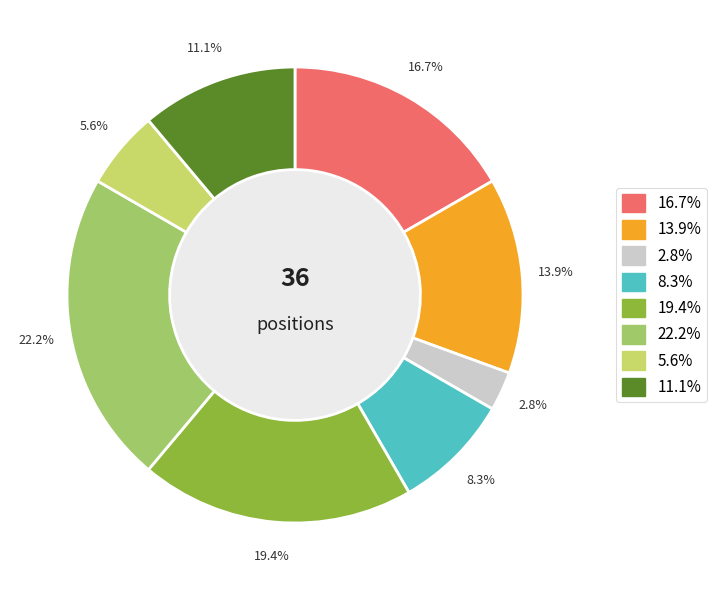

How many slices are in this pie chart?

8